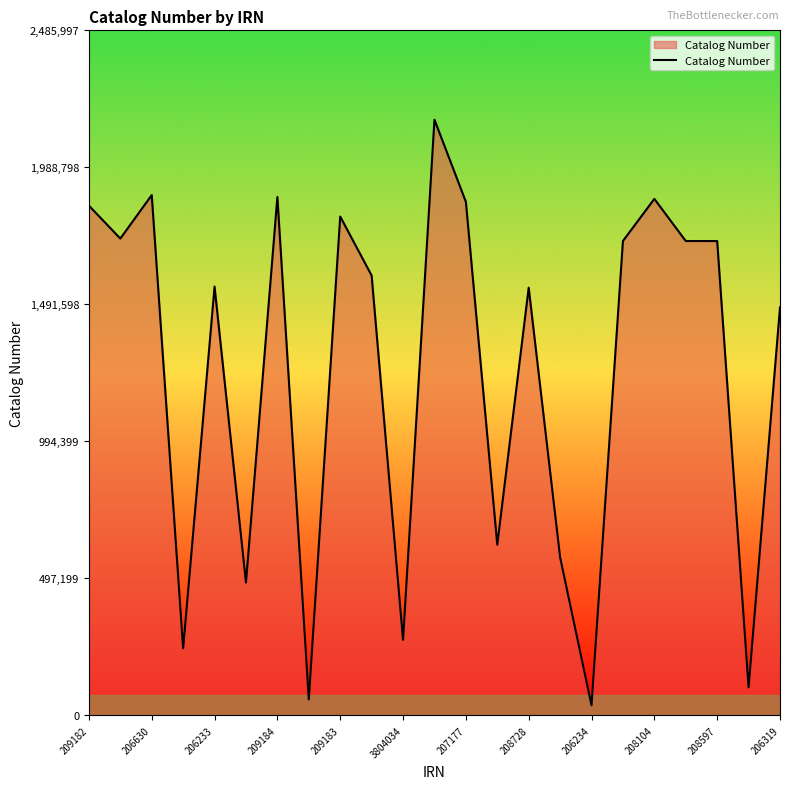

What is the ratio of the value at 208597 to the value at 206630?

0.9